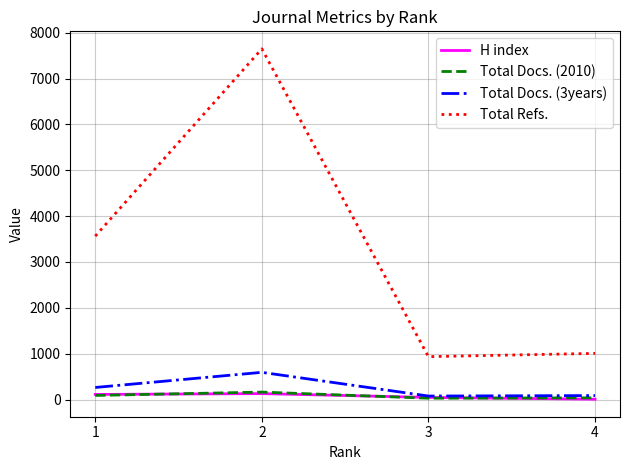

What is the difference between the Total Docs. (2010) values at 4 and 3?

8